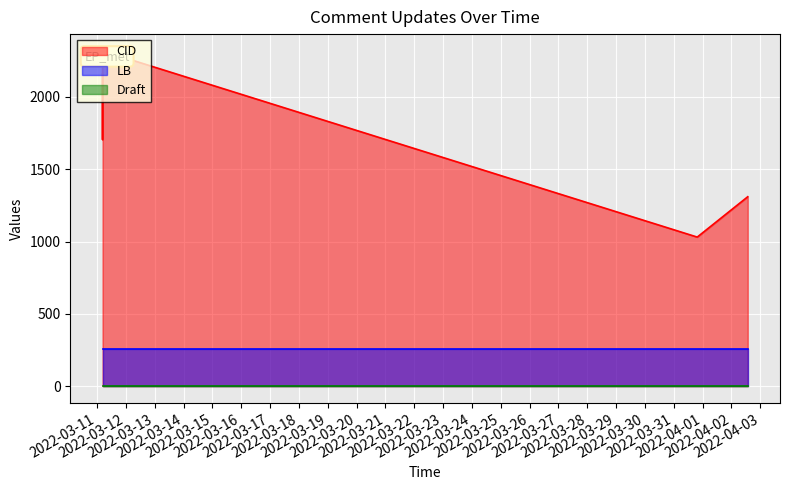

Which category has the lowest value in the CID series?

2022-03-31 19:29:10